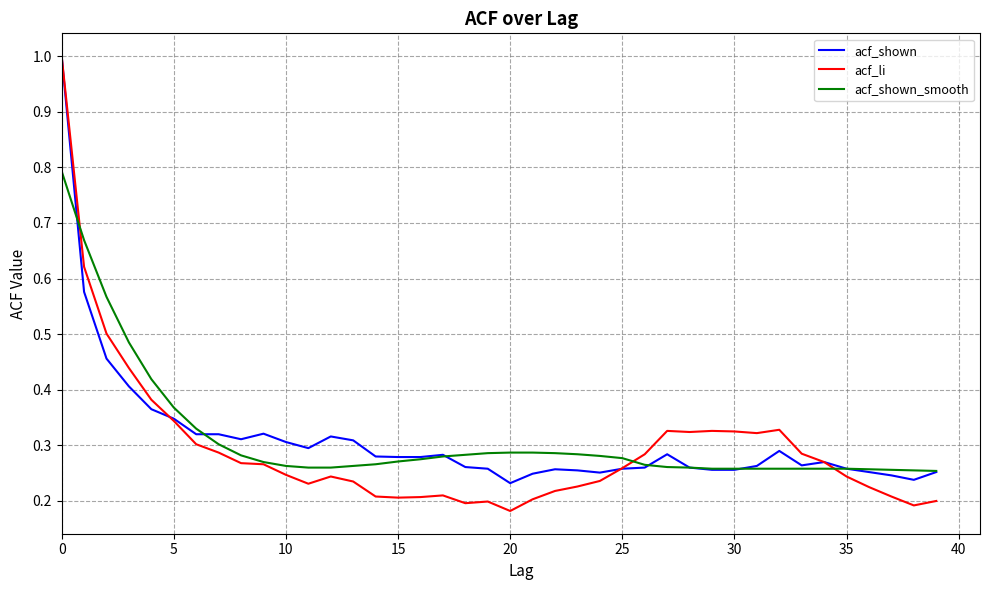

What is the greatest value displayed?

1.0